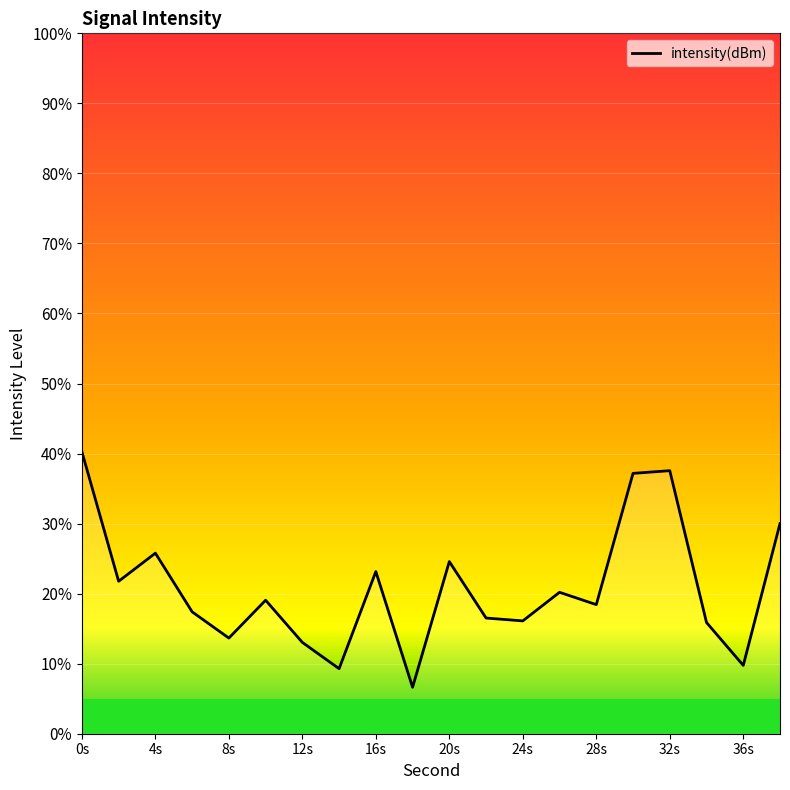

What is the greatest value displayed?

40.3